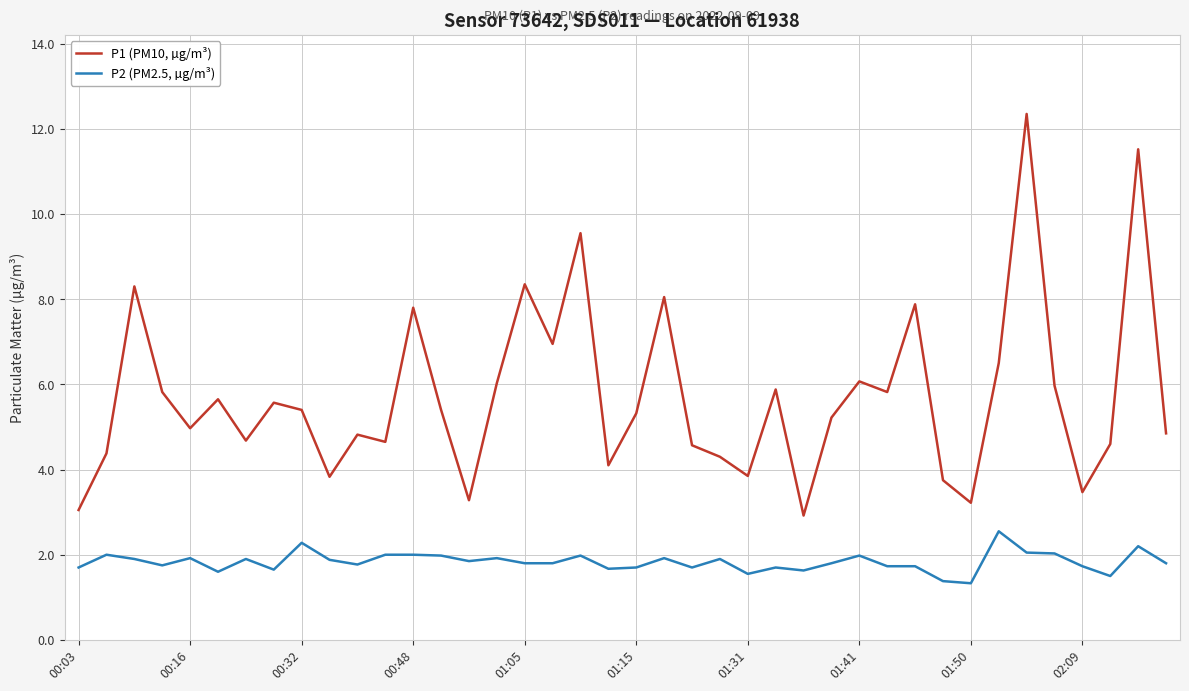

What is the difference between the maximum and minimum values in the P2 (PM2.5, µg/m³) series?

1.2